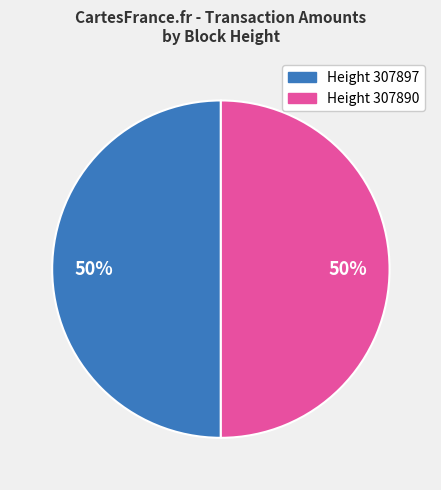

To the nearest percent, what is the average slice percentage?

50%